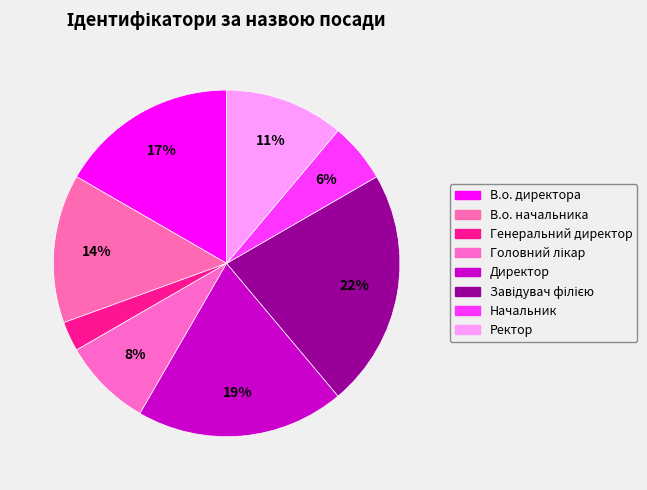

Approximately how many times larger is the value at Ректор compared to Генеральний директор?

4.0